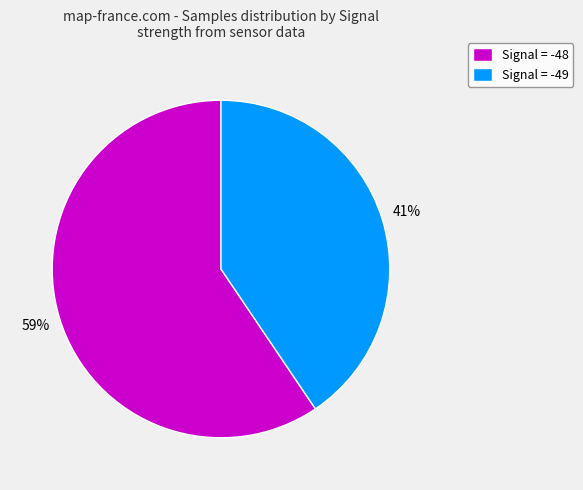

To the nearest percent, what percentage of the pie is Signal = -49?

41%